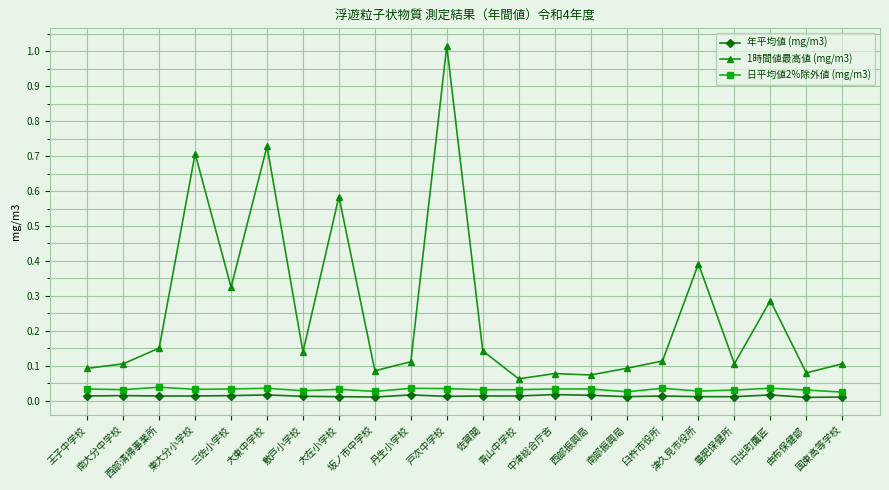

True or false: 日平均値2%除外値 (mg/m3) has more than 2 points higher than both neighbors.

True